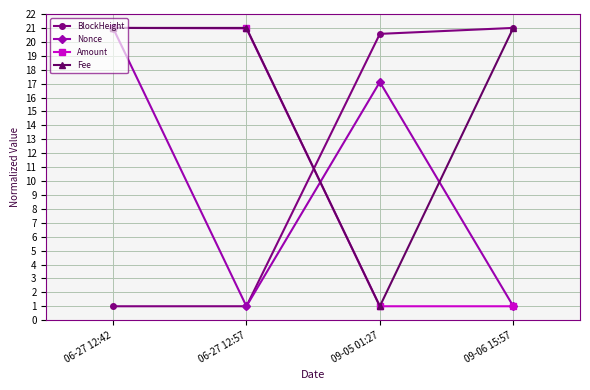

What is the smallest value displayed?

1.0